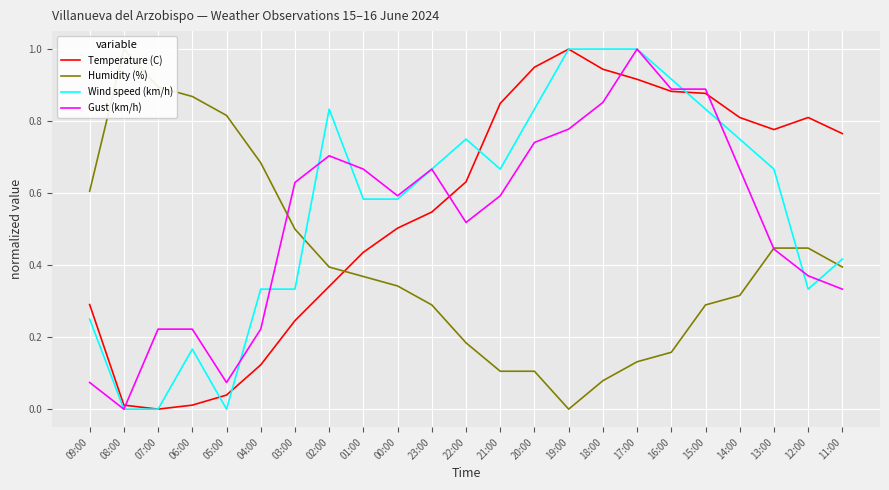

What is the maximum value for Wind speed (km/h)?

1.0